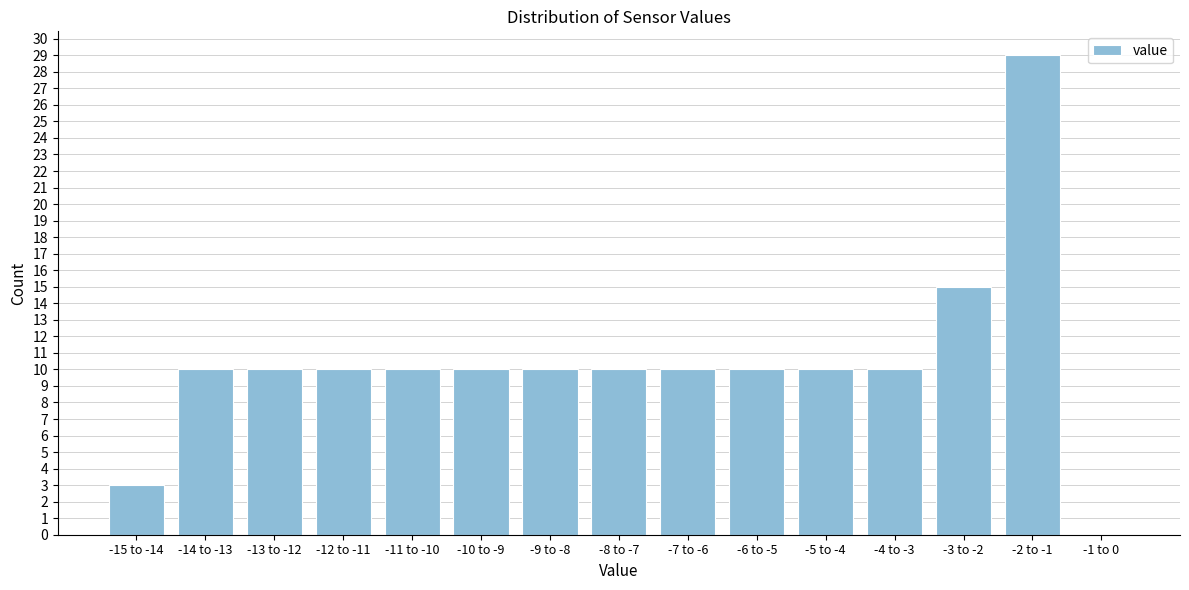

Reading left to right, what are all the values shown in this chart?

-15 to -14=3	-14 to -13=10	-13 to -12=10	-12 to -11=10	-11 to -10=10	-10 to -9=10	-9 to -8=10	-8 to -7=10	-7 to -6=10	-6 to -5=10	-5 to -4=10	-4 to -3=10	-3 to -2=15	-2 to -1=29	-1 to 0=0